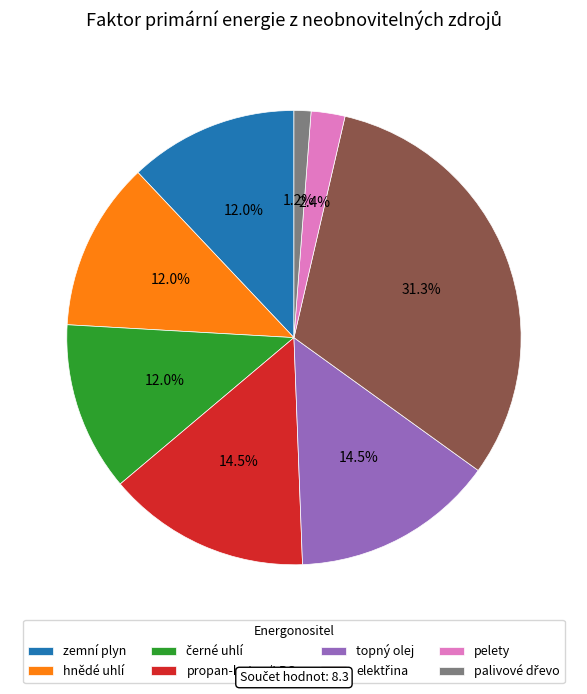

Is topný olej the majority of the pie?

No